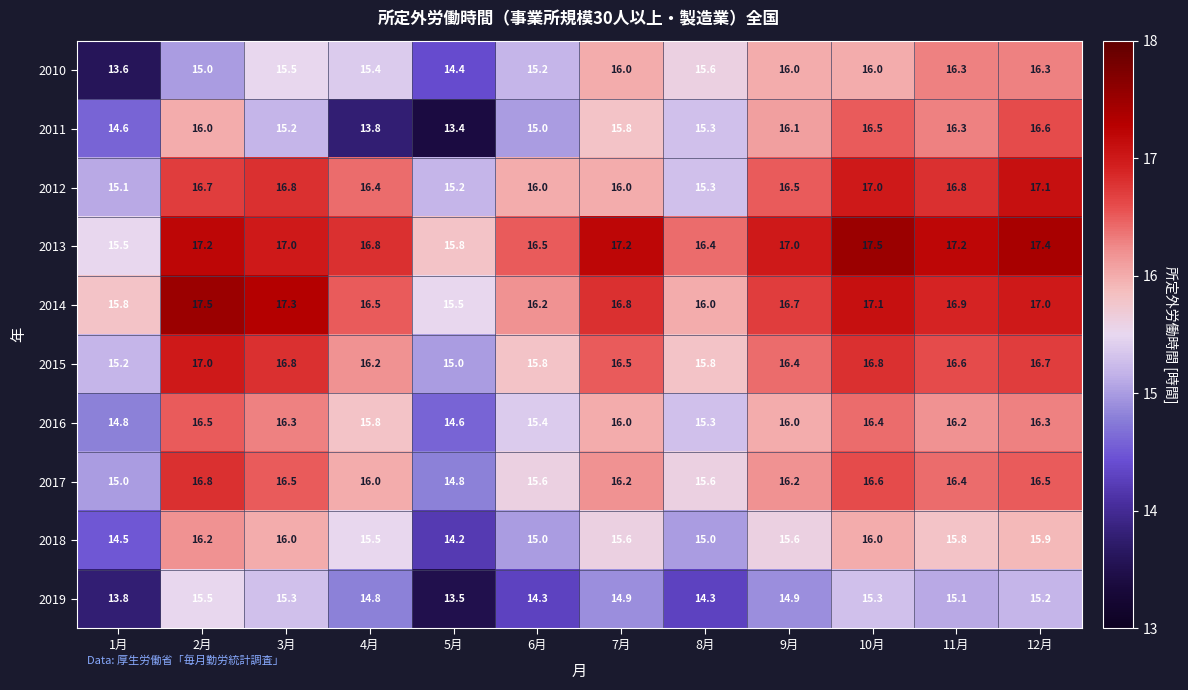

What is the spread (max minus min) of values at 9月?

2.1